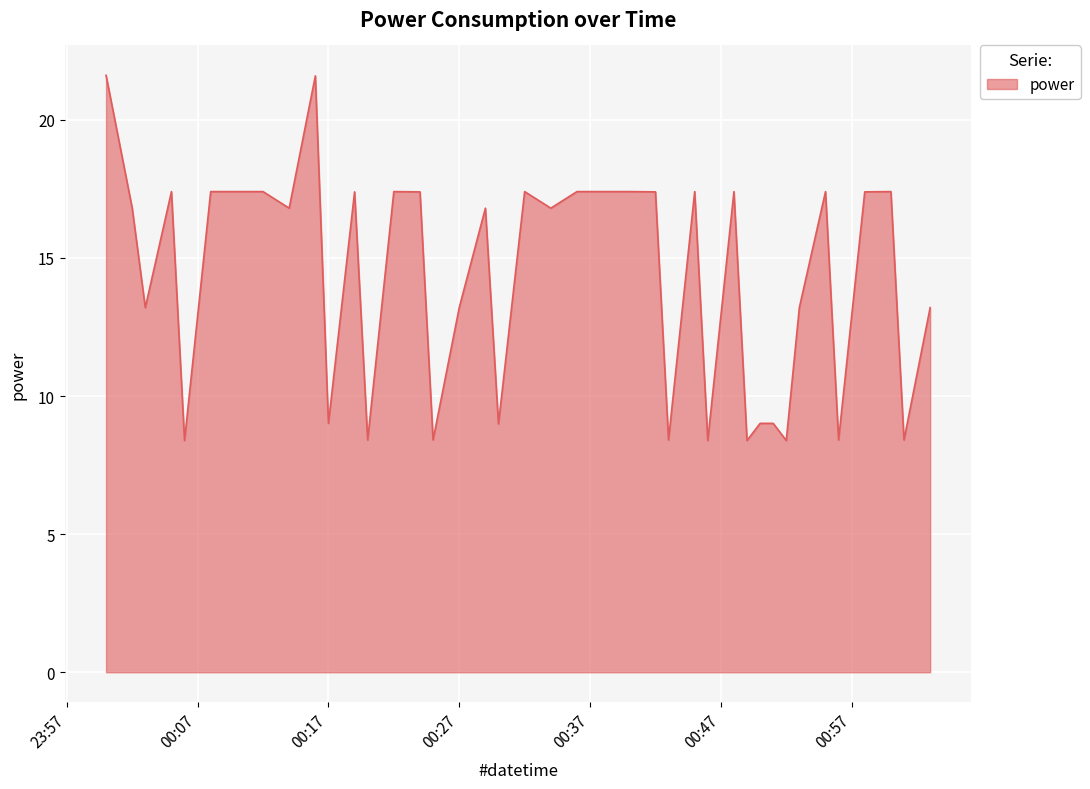

What is the difference between the maximum and minimum values?

13.2